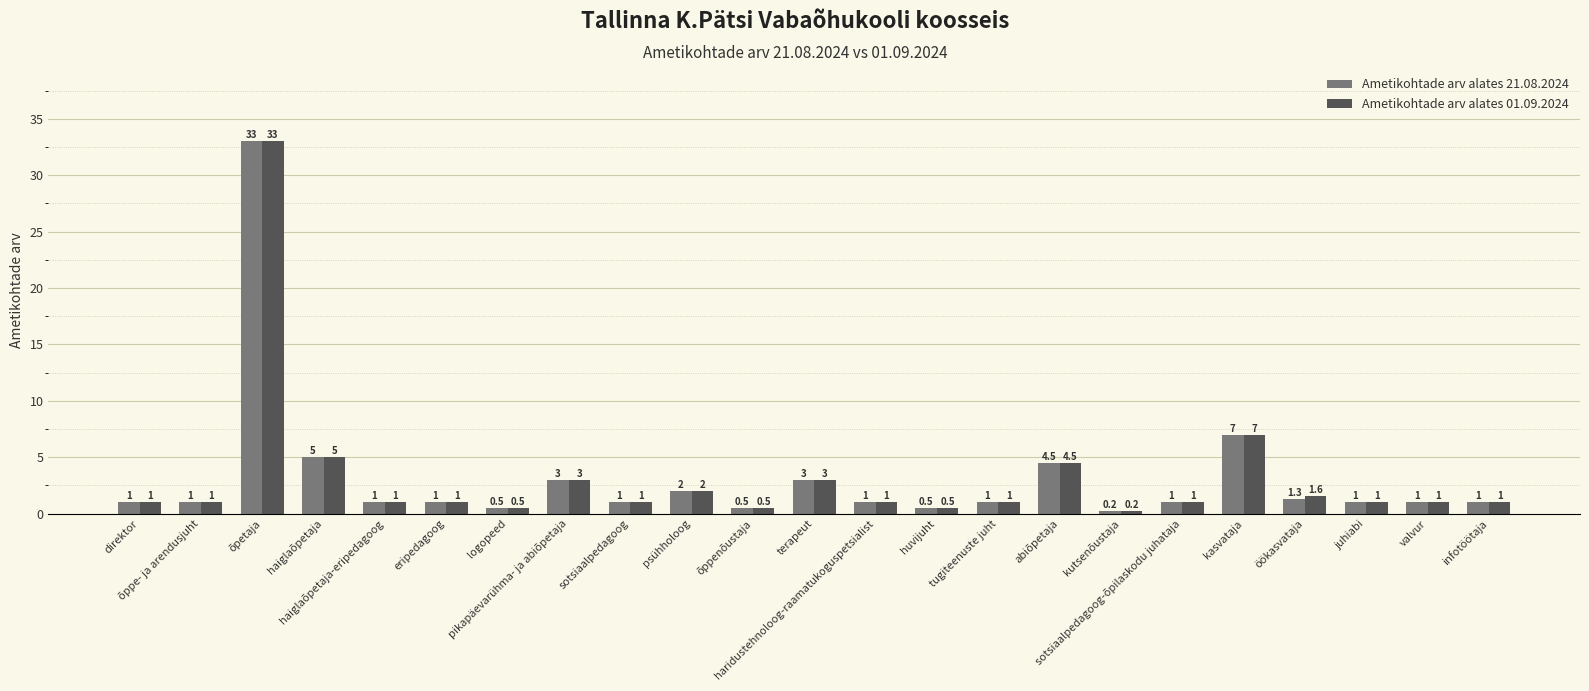

What are all the series names shown in the legend?

Ametikohtade arv alates 21.08.2024, Ametikohtade arv alates 01.09.2024